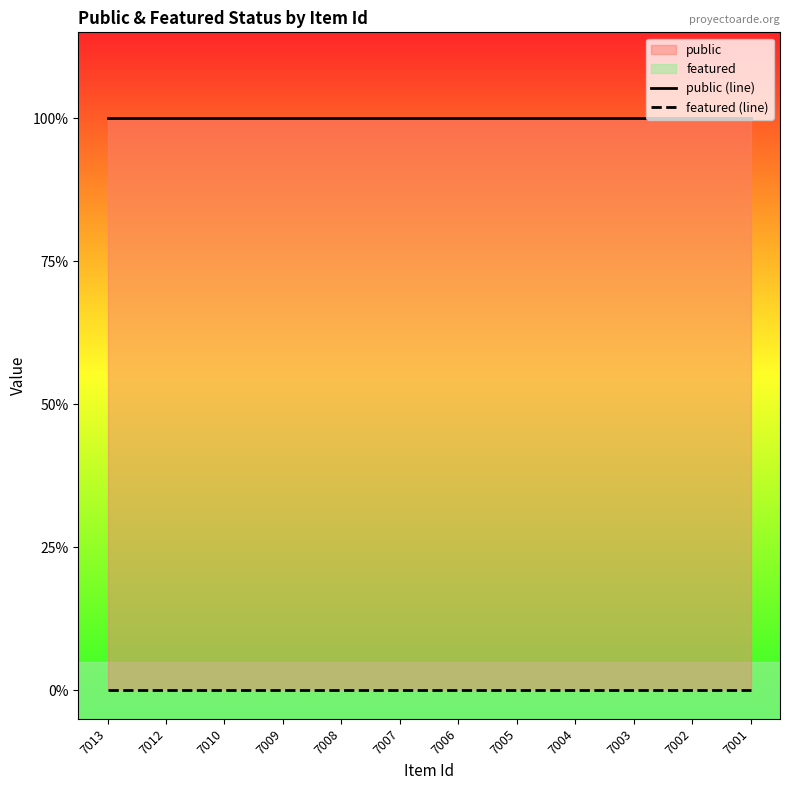

True or false: public (line) has more than 0 interior local peaks.

False